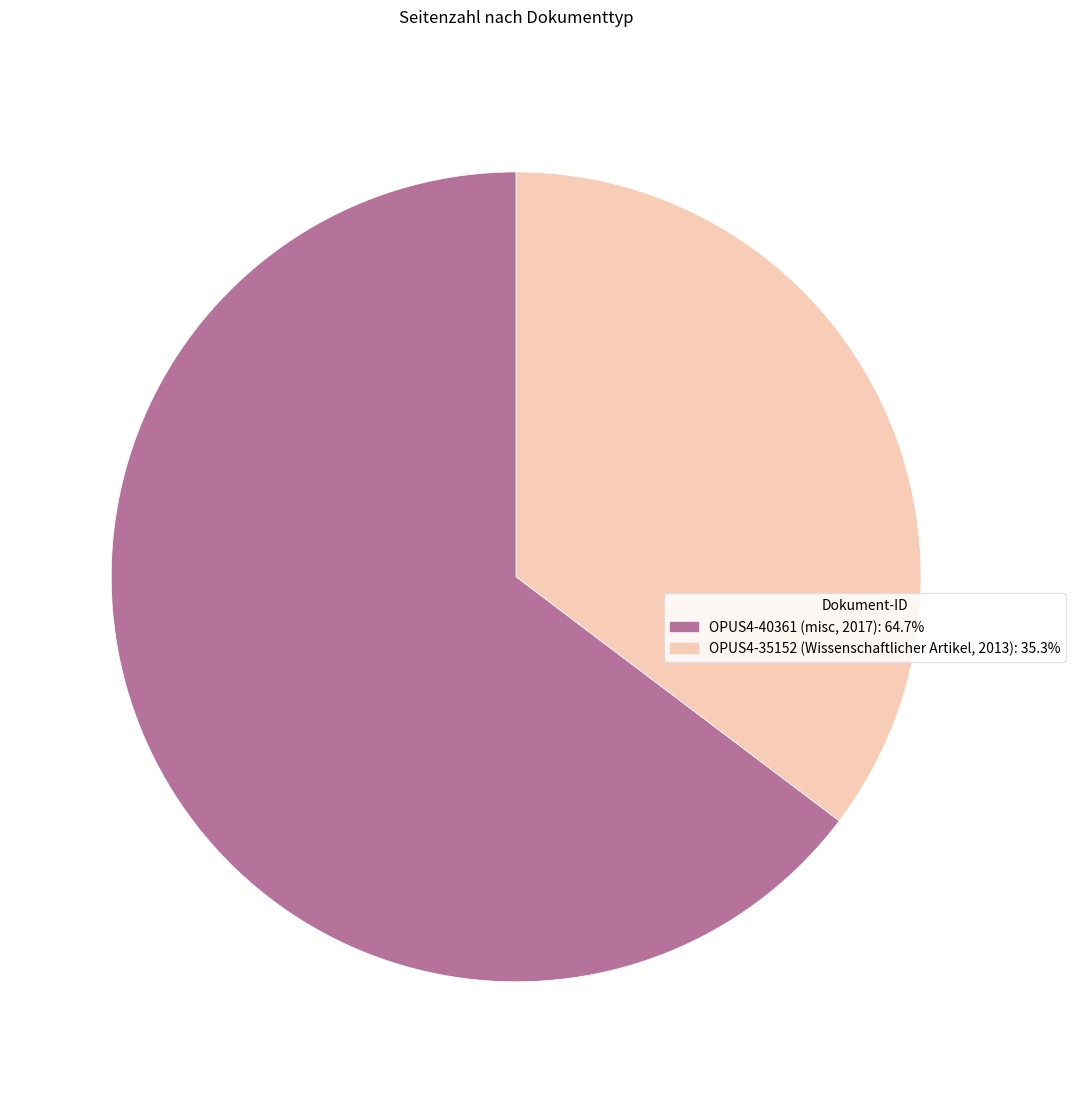

Is the sum of OPUS4-35152 (Wissenschaftlicher Artikel, 2013): 35.3% and OPUS4-40361 (misc, 2017): 64.7% greater than half?

Yes